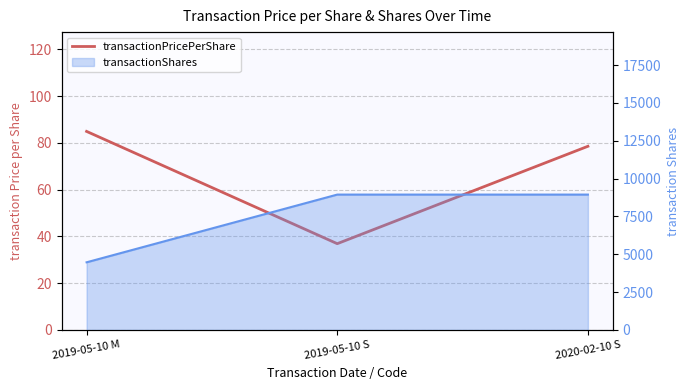

The value at 2020-02-10 S is 78.5. True or false?

True